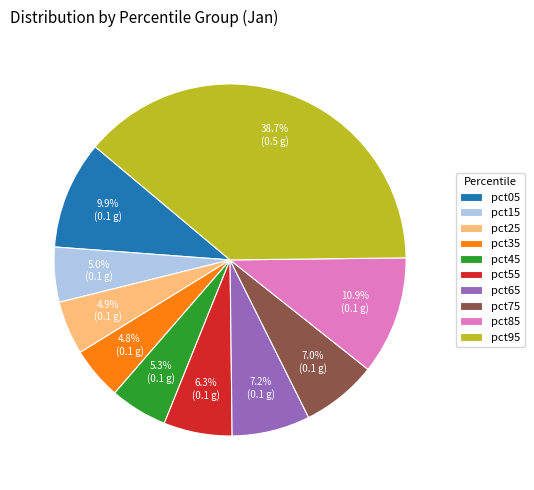

Between pct55 and pct45, which is larger?

pct55